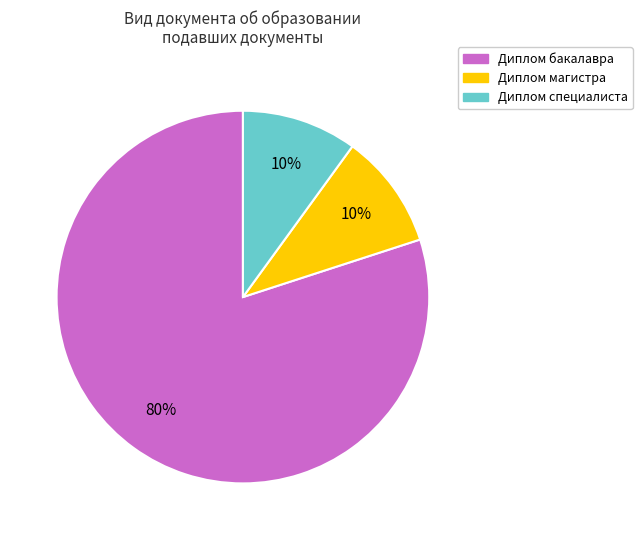

Combined, do Диплом магистра and Диплом специалиста account for over 50%?

No